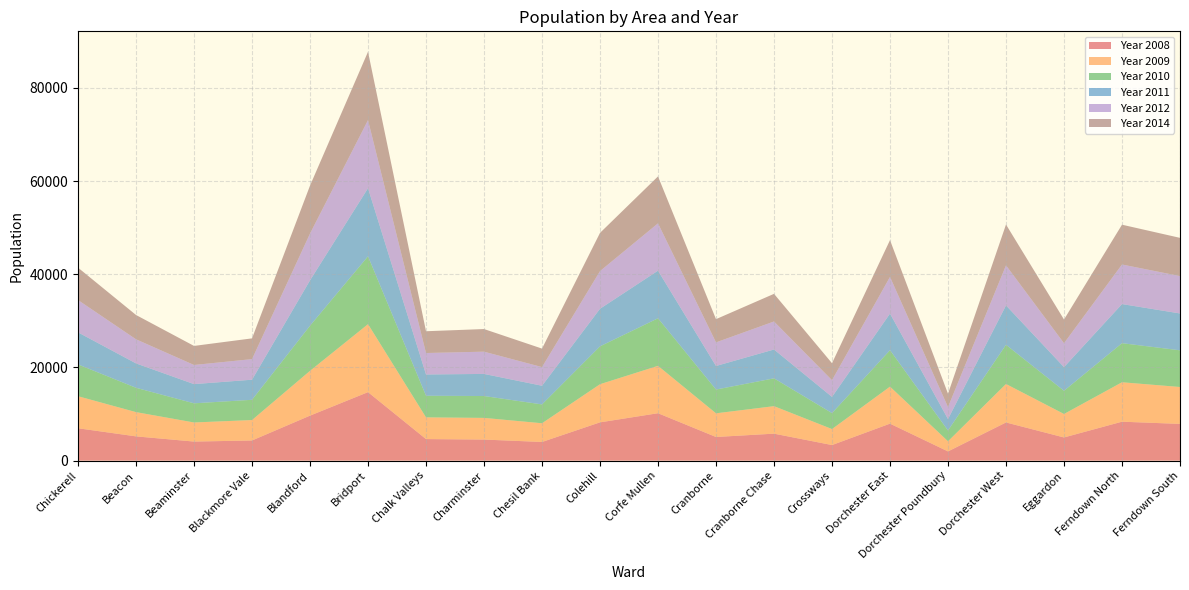

Reading left to right, transcribe all the data shown in this chart.

Year 2008: Chickerell=6953	Beacon=5211	Beaminster=4097	Blackmore Vale=4330	Blandford=9662	Bridport=14702	Chalk Valleys=4630	Charminster=4527	Chesil Bank=4010	Colehill=8220	Corfe Mullen=10179	Cranborne=5081	Cranborne Chase=5794	Crossways=3349	Dorchester East=7944	Dorchester Poundbury=1982	Dorchester West=8197	Eggardon=4978	Ferndown North=8360	Ferndown South=7888
Year 2009: Chickerell=6873	Beacon=5202	Beaminster=4094	Blackmore Vale=4384	Blandford=9610	Bridport=14584	Chalk Valleys=4659	Charminster=4648	Chesil Bank=4015	Colehill=8182	Corfe Mullen=10165	Cranborne=5077	Cranborne Chase=5899	Crossways=3428	Dorchester East=7938	Dorchester Poundbury=2176	Dorchester West=8253	Eggardon=5035	Ferndown North=8461	Ferndown South=7917
Year 2010: Chickerell=6825	Beacon=5221	Beaminster=4111	Blackmore Vale=4344	Blandford=9684	Bridport=14560	Chalk Valleys=4637	Charminster=4691	Chesil Bank=4040	Colehill=8128	Corfe Mullen=10205	Cranborne=5099	Cranborne Chase=5969	Crossways=3424	Dorchester East=7817	Dorchester Poundbury=2314	Dorchester West=8409	Eggardon=4979	Ferndown North=8385	Ferndown South=7871
Year 2011: Chickerell=6878	Beacon=5234	Beaminster=4123	Blackmore Vale=4313	Blandford=9739	Bridport=14616	Chalk Valleys=4568	Charminster=4746	Chesil Bank=4010	Colehill=8063	Corfe Mullen=10218	Cranborne=5060	Cranborne Chase=6190	Crossways=3481	Dorchester East=7859	Dorchester Poundbury=2456	Dorchester West=8458	Eggardon=5077	Ferndown North=8396	Ferndown South=7908
Year 2012: Chickerell=6933	Beacon=5171	Beaminster=4104	Blackmore Vale=4418	Blandford=10037	Bridport=14611	Chalk Valleys=4603	Charminster=4774	Chesil Bank=4002	Colehill=8082	Corfe Mullen=10154	Cranborne=5062	Cranborne Chase=6011	Crossways=3581	Dorchester East=7871	Dorchester Poundbury=2568	Dorchester West=8592	Eggardon=5130	Ferndown North=8488	Ferndown South=8021
Year 2014: Chickerell=6951	Beacon=5217	Beaminster=4090	Blackmore Vale=4451	Blandford=10283	Bridport=14660	Chalk Valleys=4672	Charminster=4853	Chesil Bank=3967	Colehill=8200	Corfe Mullen=10072	Cranborne=4985	Cranborne Chase=5929	Crossways=3645	Dorchester East=7893	Dorchester Poundbury=2870	Dorchester West=8758	Eggardon=5081	Ferndown North=8539	Ferndown South=8202